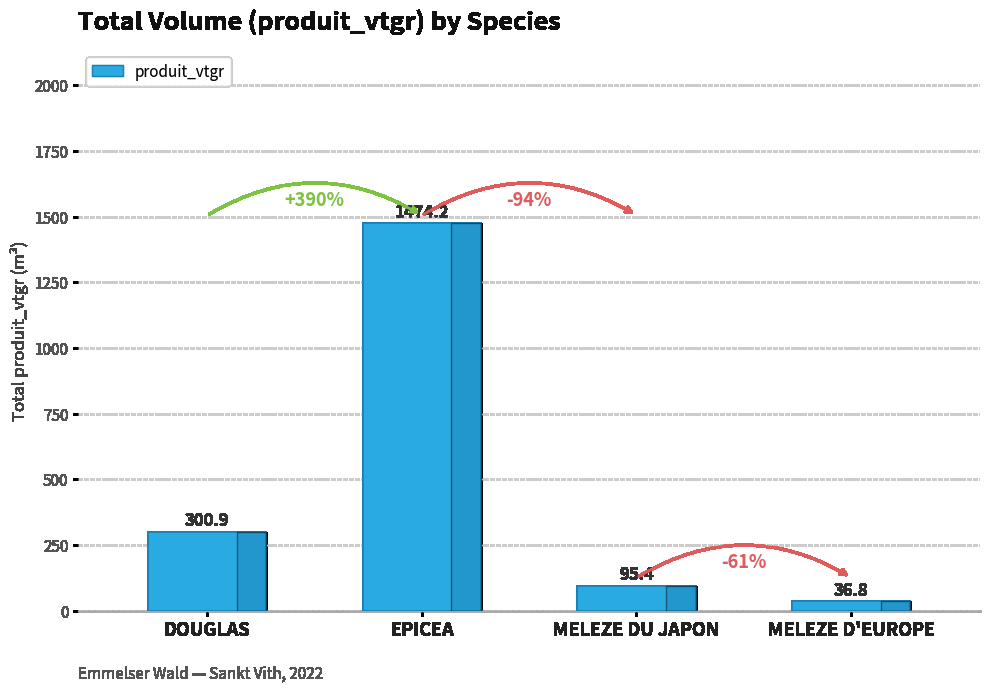

What is the change in value from DOUGLAS to MELEZE D'EUROPE?

-264.1